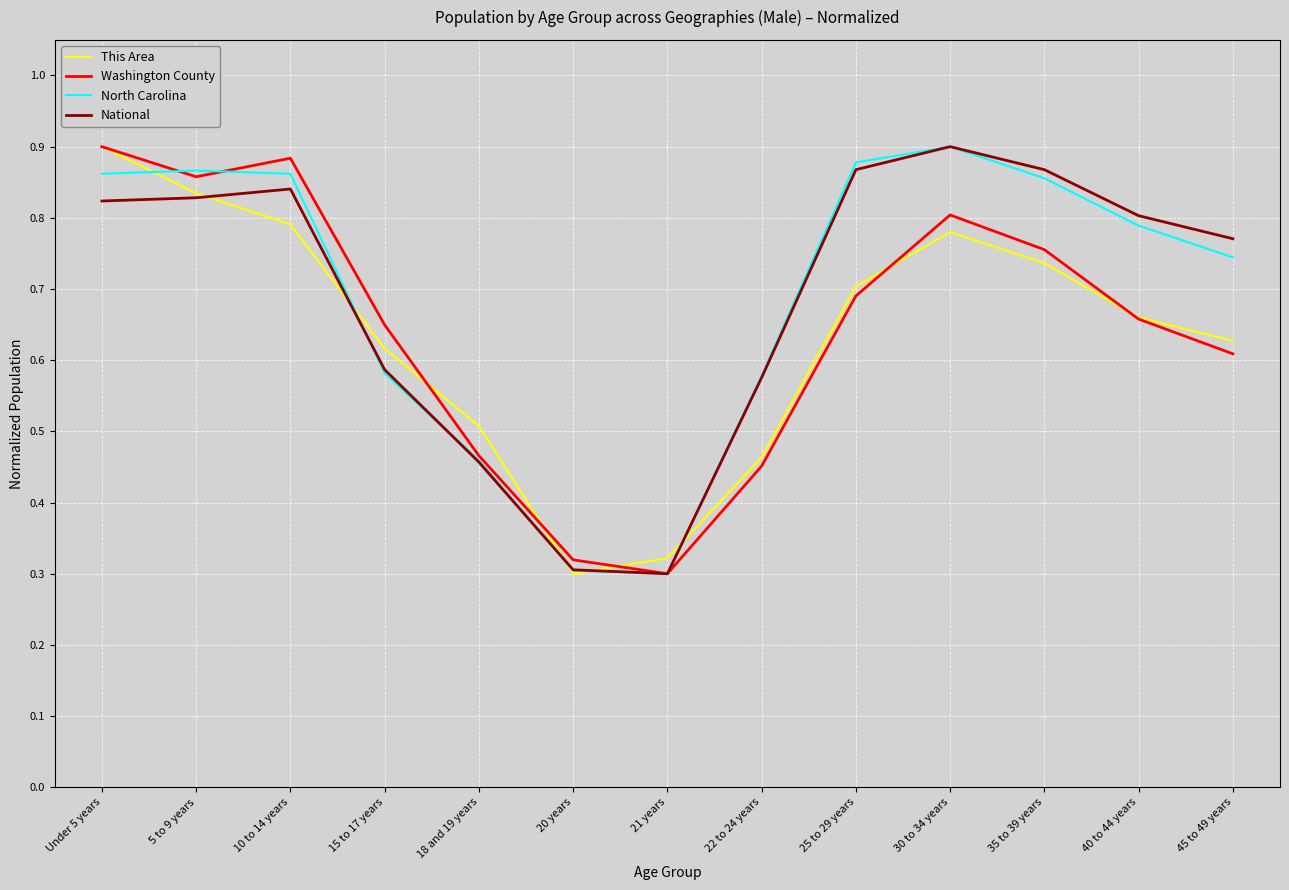

Is the value of Washington County at Under 5 years greater than the value of National at 10 to 14 years?

Yes